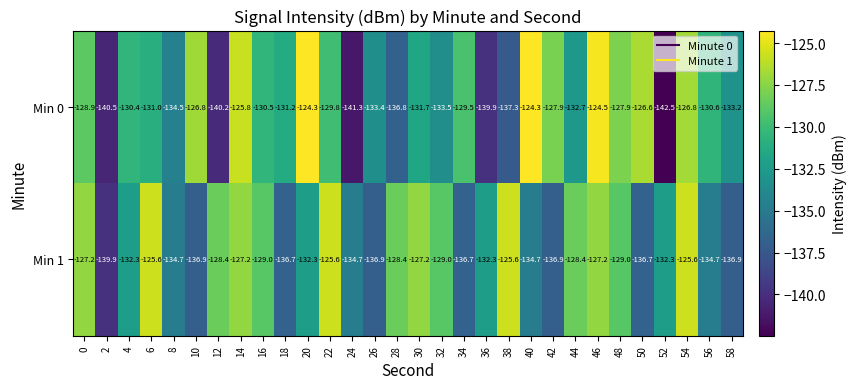

Read the Min 1 value at 52.

-132.3